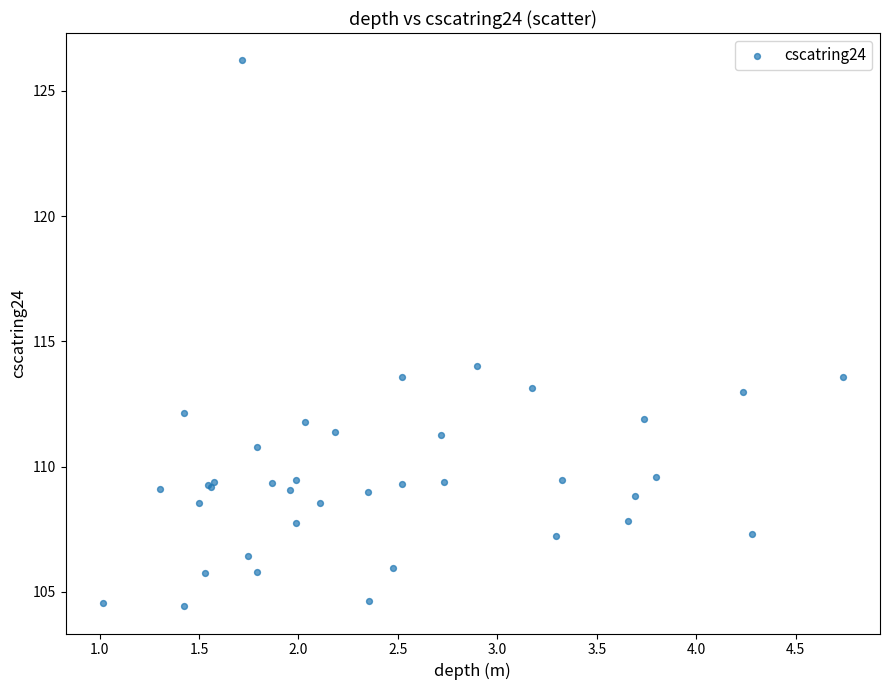

What Y value in the scatter plot is closest to 115?

114.0